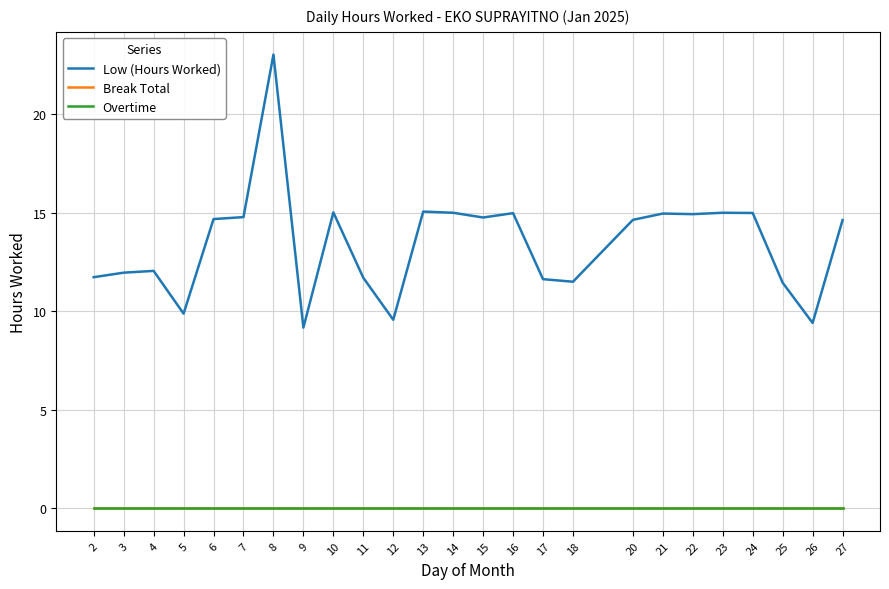

Reading left to right, what are all the values shown in this chart?

Low (Hours Worked): 2=11.7	3=11.9	4=12.0	5=9.9	6=14.7	7=14.8	8=23.0	9=9.2	10=15.0	11=11.7	12=9.6	13=15.1	14=15.0	15=14.8	16=15.0	17=11.6	18=11.5	20=14.6	21=14.9	22=14.9	23=15.0	24=15.0	25=11.4	26=9.4	27=14.6
Break Total: 2=0.0	3=0.0	4=0.0	5=0.0	6=0.0	7=0.0	8=0.0	9=0.0	10=0.0	11=0.0	12=0.0	13=0.0	14=0.0	15=0.0	16=0.0	17=0.0	18=0.0	20=0.0	21=0.0	22=0.0	23=0.0	24=0.0	25=0.0	26=0.0	27=0.0
Overtime: 2=0.0	3=0.0	4=0.0	5=0.0	6=0.0	7=0.0	8=0.0	9=0.0	10=0.0	11=0.0	12=0.0	13=0.0	14=0.0	15=0.0	16=0.0	17=0.0	18=0.0	20=0.0	21=0.0	22=0.0	23=0.0	24=0.0	25=0.0	26=0.0	27=0.0